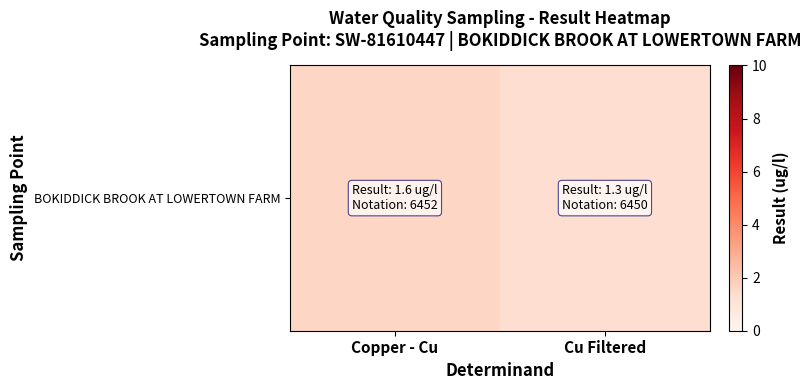

List the labels in order of value, largest first.

Copper - Cu, Cu Filtered